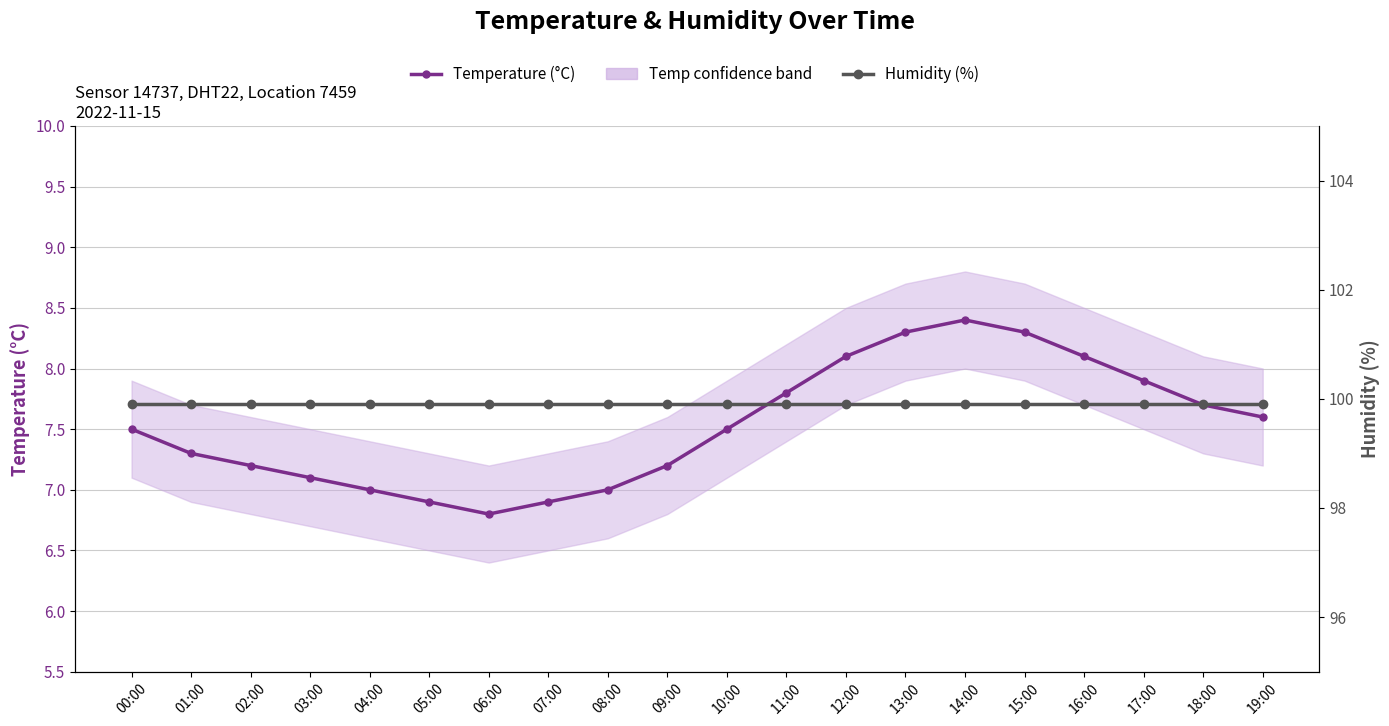

Which series has the widest spread of values?

Temperature (°C)